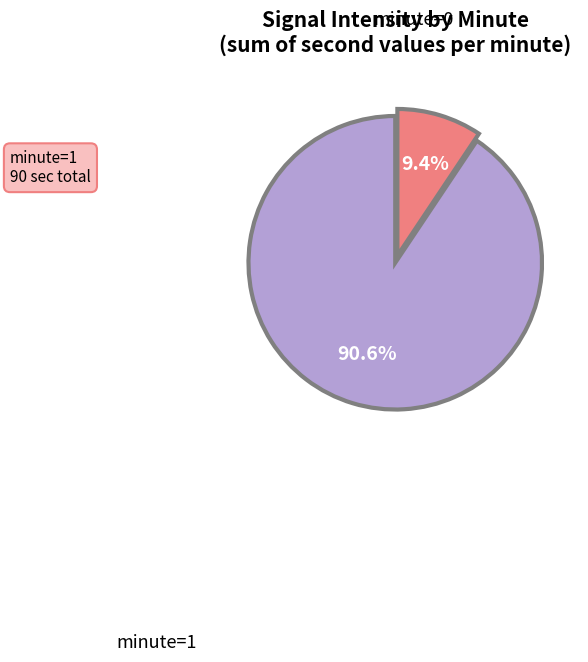

Count the number of slices in the pie.

2